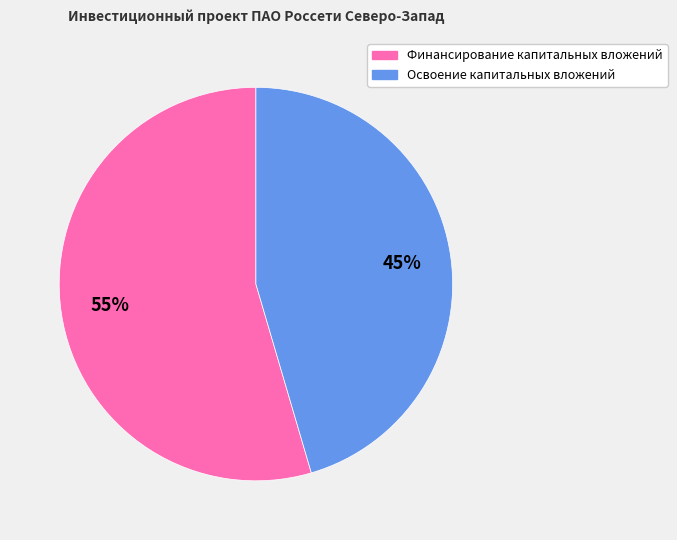

Rank the categories by value from lowest to highest.

Освоение капитальных вложений, Финансирование капитальных вложений